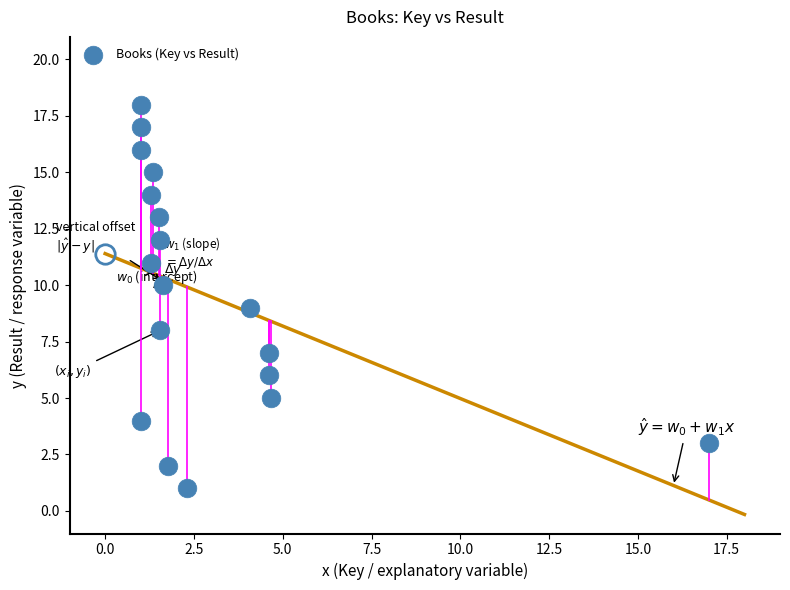

What is the range of Y values (max minus min)?

17